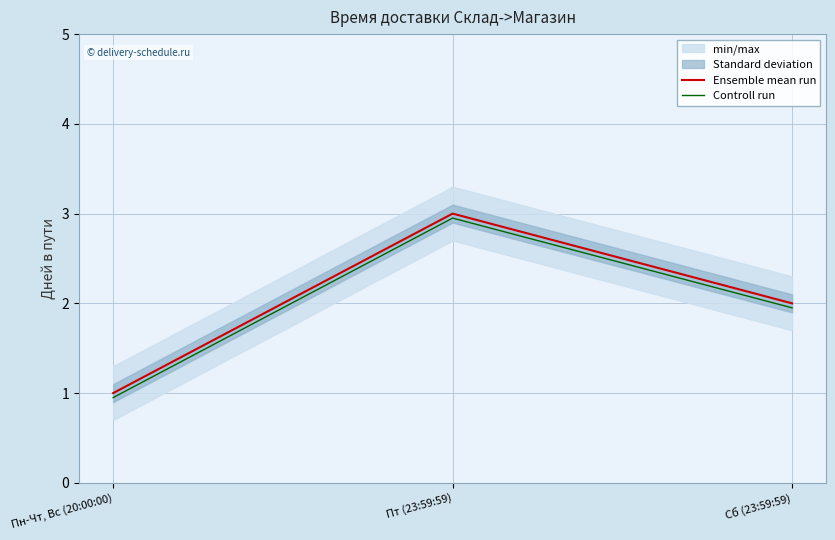

Count the number of categories in the chart.

3